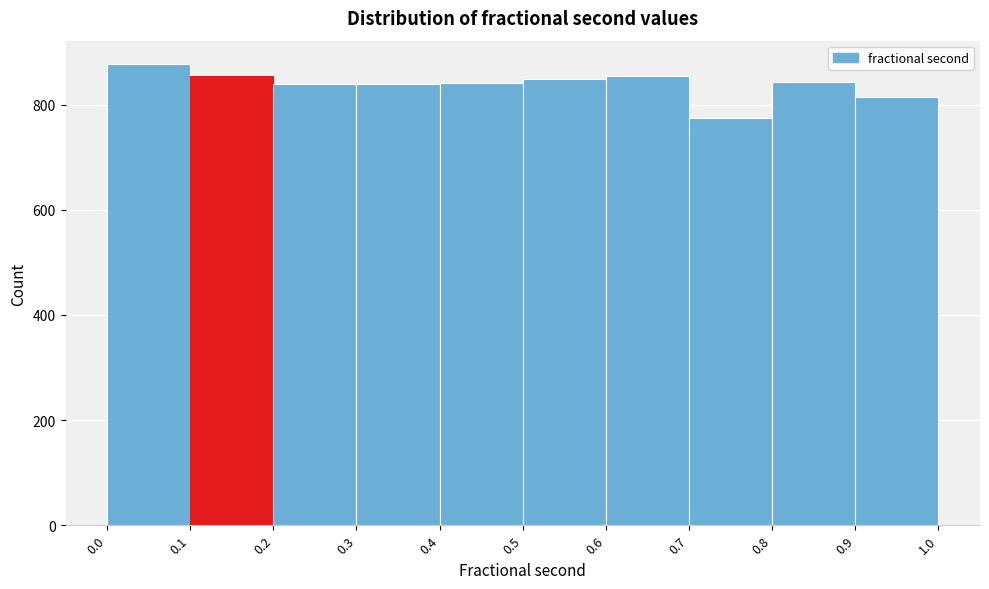

Reading left to right, transcribe this chart: for each bar, give the range it covers on the x-axis and its height. The values are not printed on the chart, so give them approximately, as read against the axis.

0.0 to 0.1: 880
0.1 to 0.2: 860
0.2 to 0.3: 840
0.3 to 0.4: 840
0.4 to 0.5: 840
0.5 to 0.6: 840
0.6 to 0.7: 860
0.7 to 0.8: 780
0.8 to 0.9: 840
0.9 to 1.0: 820